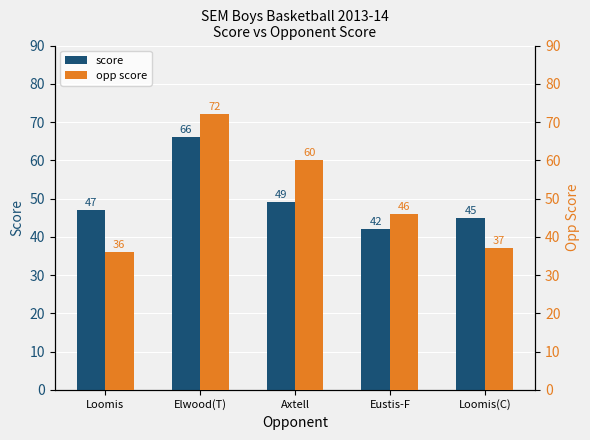

What position from the left is Loomis?

1